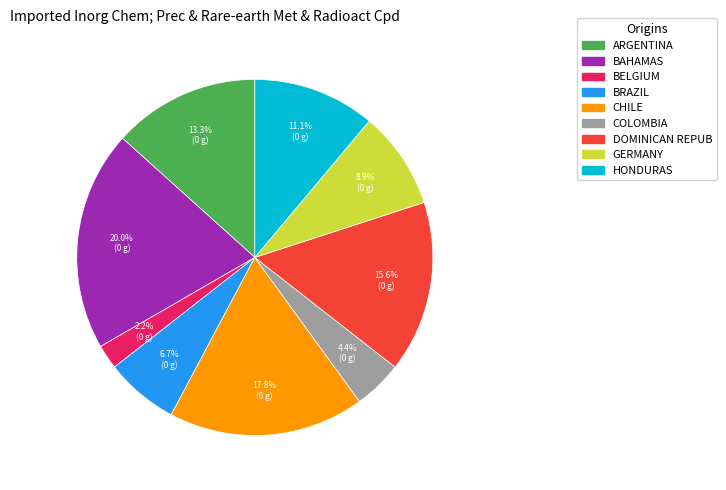

Combined, do GERMANY and CHILE account for over 50%?

No